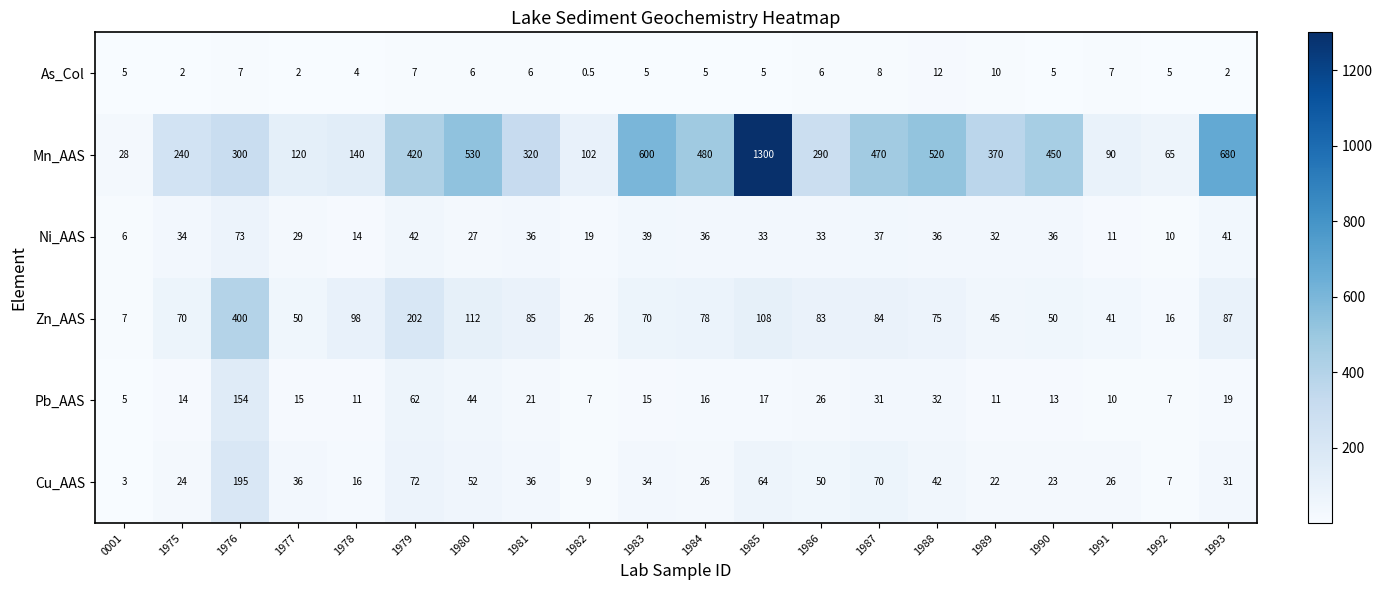

What is the difference between the maximum and minimum values in the As_Col series?

11.5